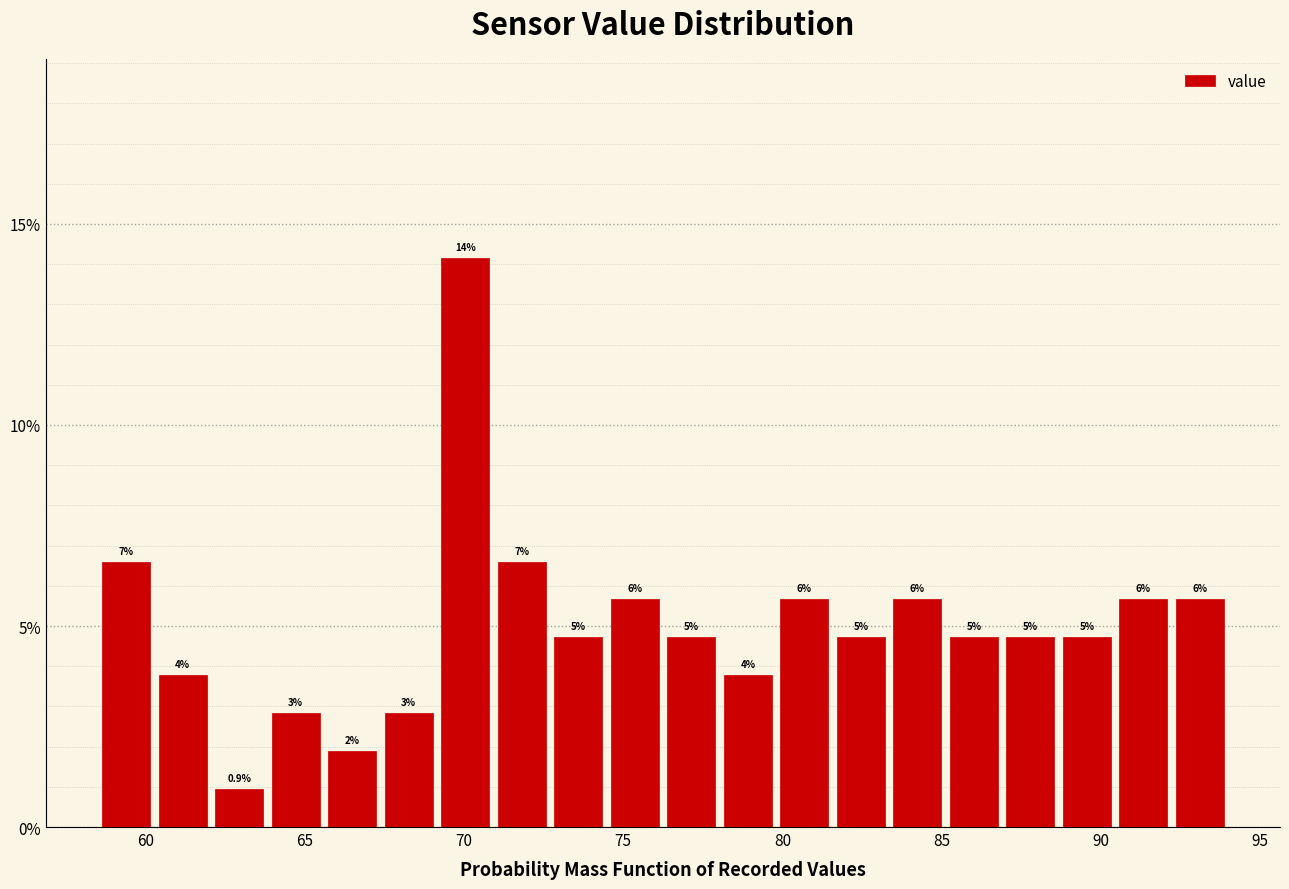

Read against the x-axis, roughly where is the centre of the tallest bar?

70.0